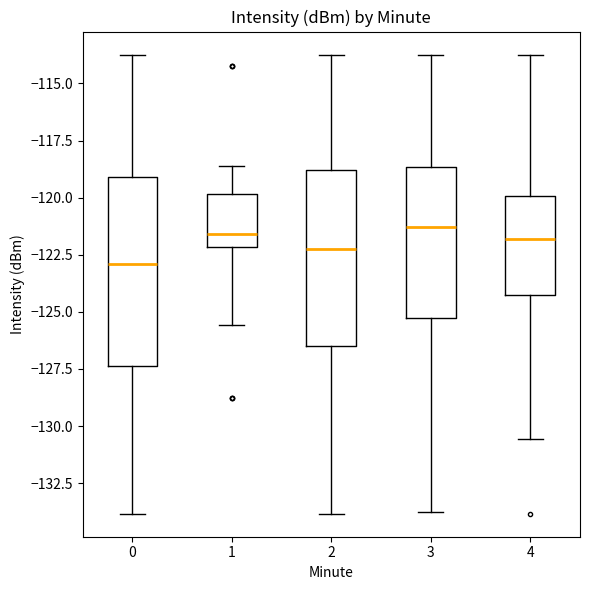

Reading left to right, read every box against the y-axis: the position of its median line, the range the box covers, and the ends of its whiskers. The values are not printed on the chart, so give them approximately, as read against the axis.

0: median -123.0, box -127.5 to -119.0, whiskers -134.0 to -113.5
1: median -121.5, box -122.0 to -120.0, whiskers -125.5 to -118.5
2: median -122.5, box -126.5 to -119.0, whiskers -134.0 to -113.5
3: median -121.5, box -125.5 to -118.5, whiskers -134.0 to -113.5
4: median -122.0, box -124.5 to -120.0, whiskers -130.5 to -113.5